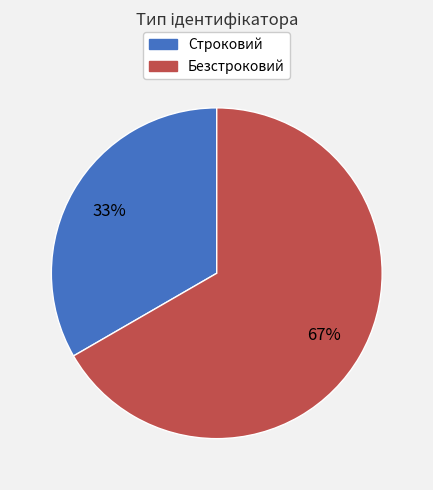

Do Строковий and Безстроковий together represent more than half of the pie?

Yes